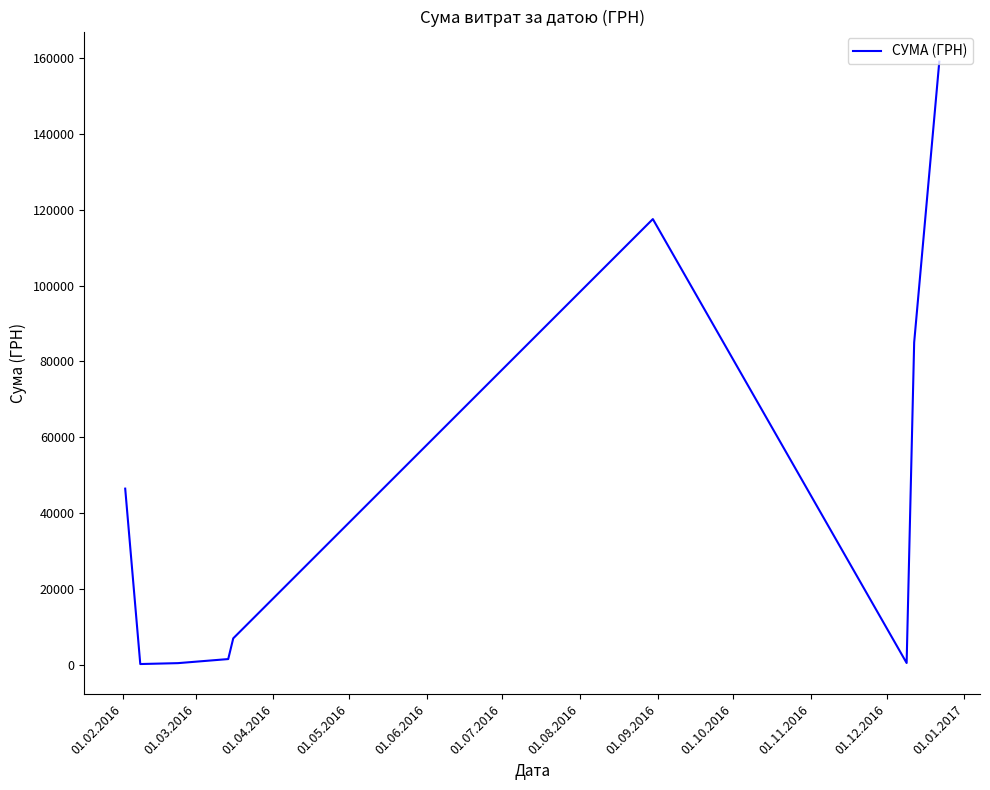

What is the maximum value shown in the chart?

159095.4